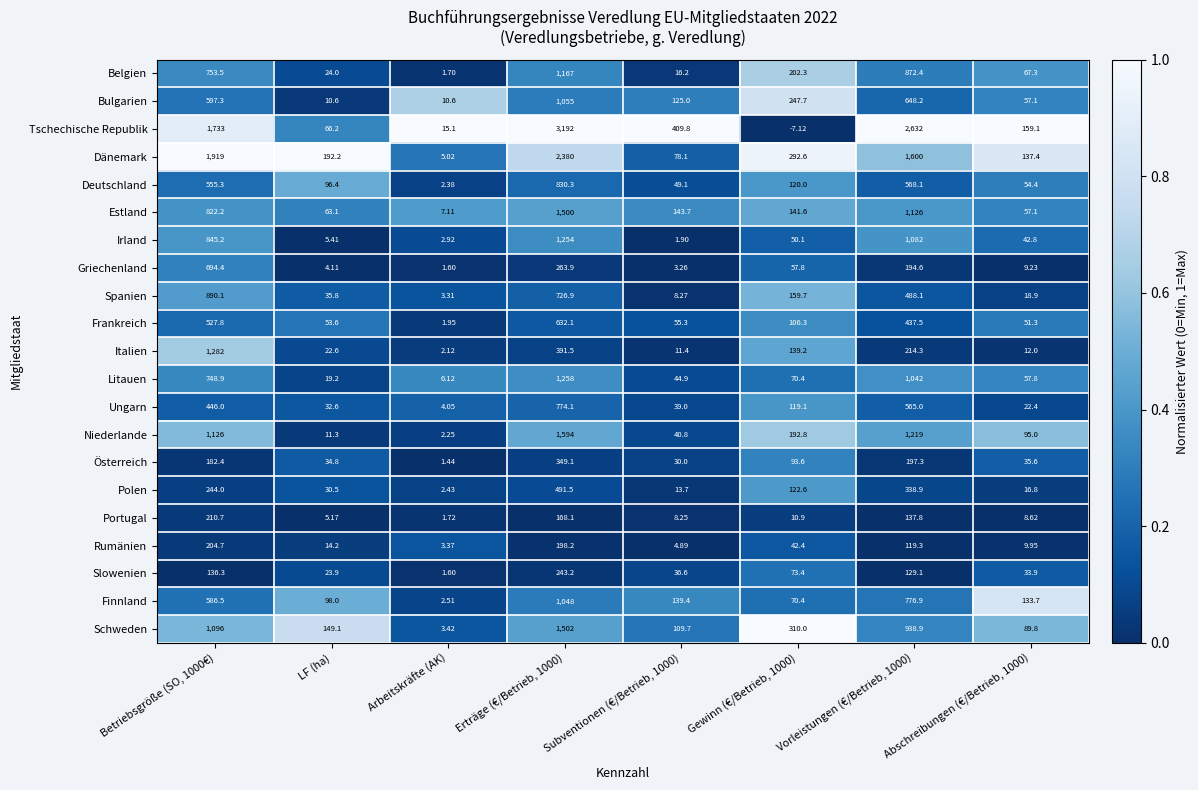

At how many categories does at least one series exceed 0?

8